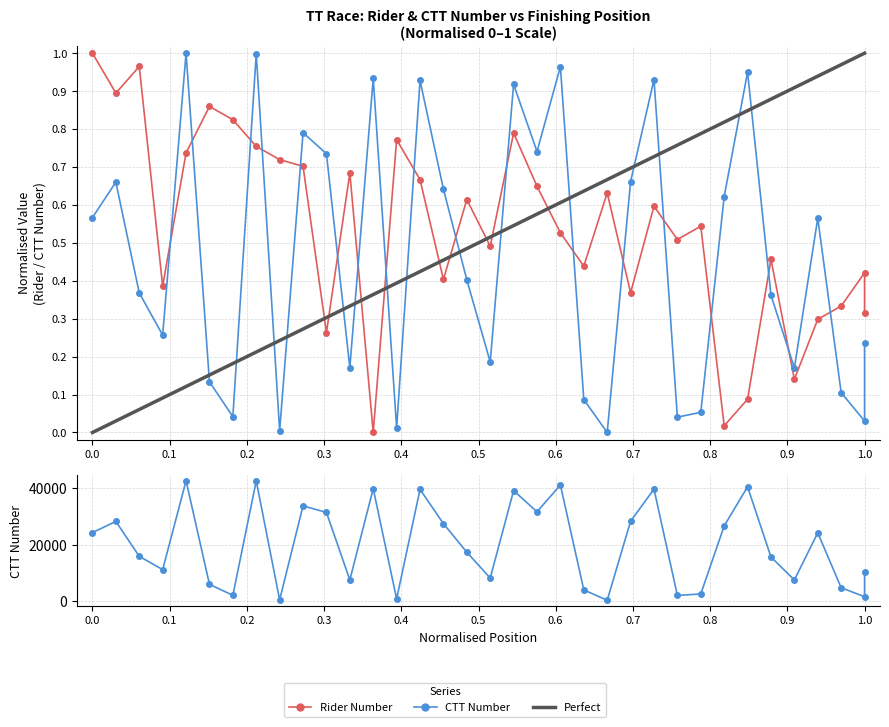

Reading right to left, transcribe all the data shown in this chart.

number: 0.3	0.4	0.3	0.3	0.1	0.5	0.1	0.0	0.5	0.5	0.6	0.4	0.6	0.4	0.5	0.6	0.8	0.5	0.6	0.4	0.7	0.8	0.0	0.7	0.3	0.7	0.7	0.8	0.8	0.9	0.7	0.4	1.0	0.9	1.0
ctt_number: 0.2	0.0	0.1	0.6	0.2	0.4	0.9	0.6	0.1	0.0	0.9	0.7	0.0	0.1	1.0	0.7	0.9	0.2	0.4	0.6	0.9	0.0	0.9	0.2	0.7	0.8	0.0	1.0	0.0	0.1	1.0	0.3	0.4	0.7	0.6